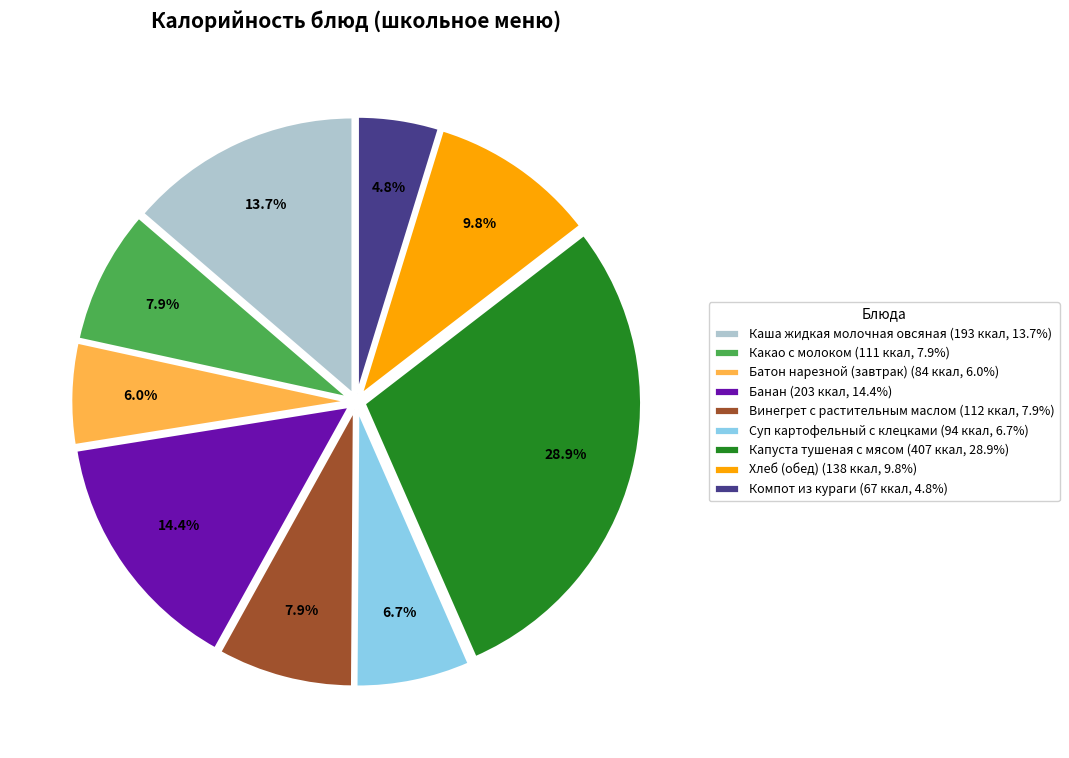

To the nearest percent, what portion does Банан represent?

14%